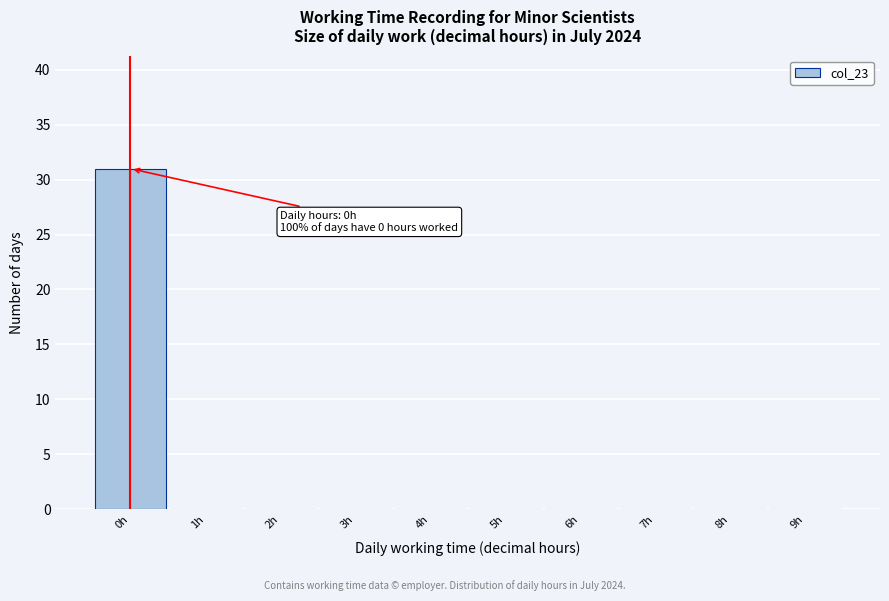

Over which range of the x-axis is the bar tallest?

-0.5 to 0.5